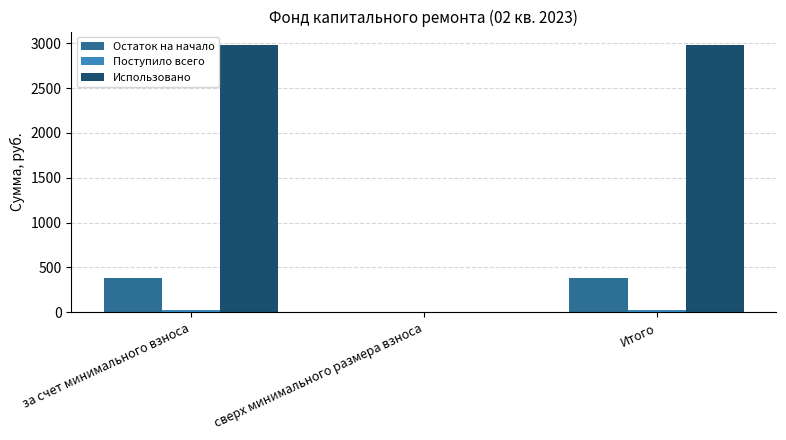

What is the maximum value for Использовано?

2980.9